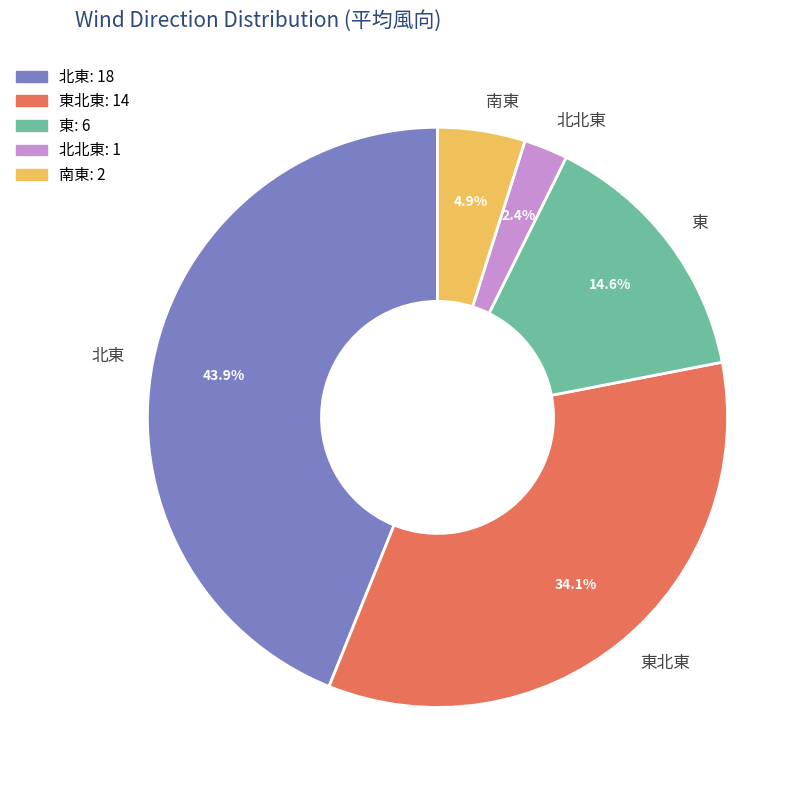

What is the largest slice in the pie chart?

北東